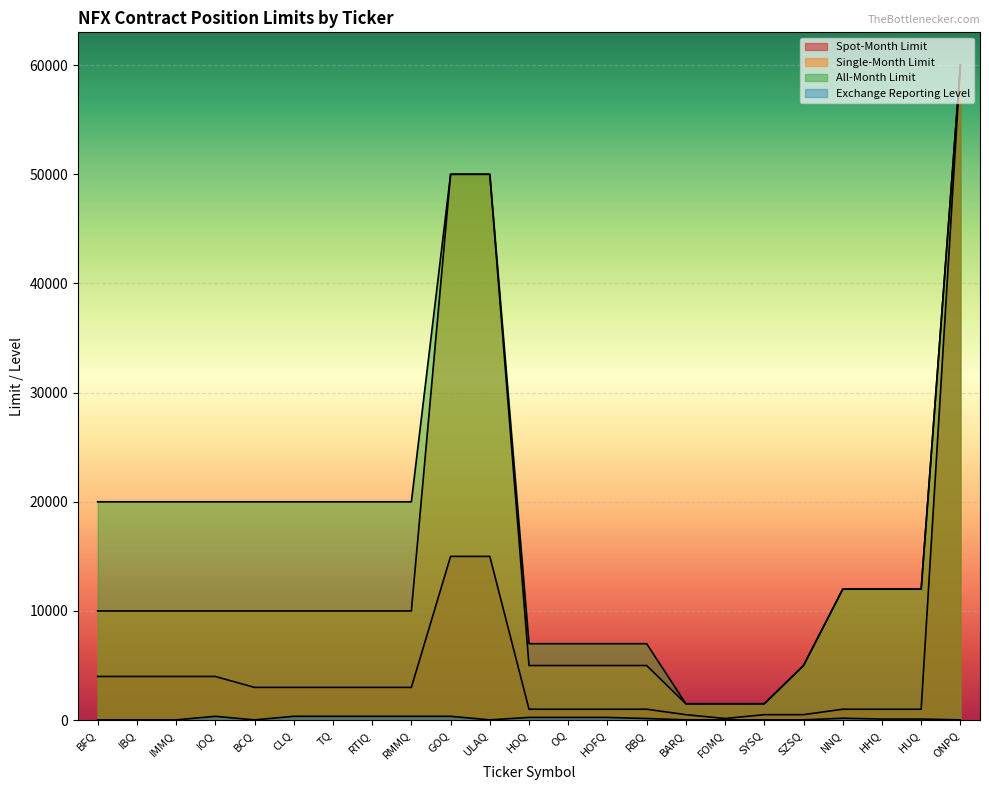

How many interior local valleys does the Exchange Reporting Level series have?

2